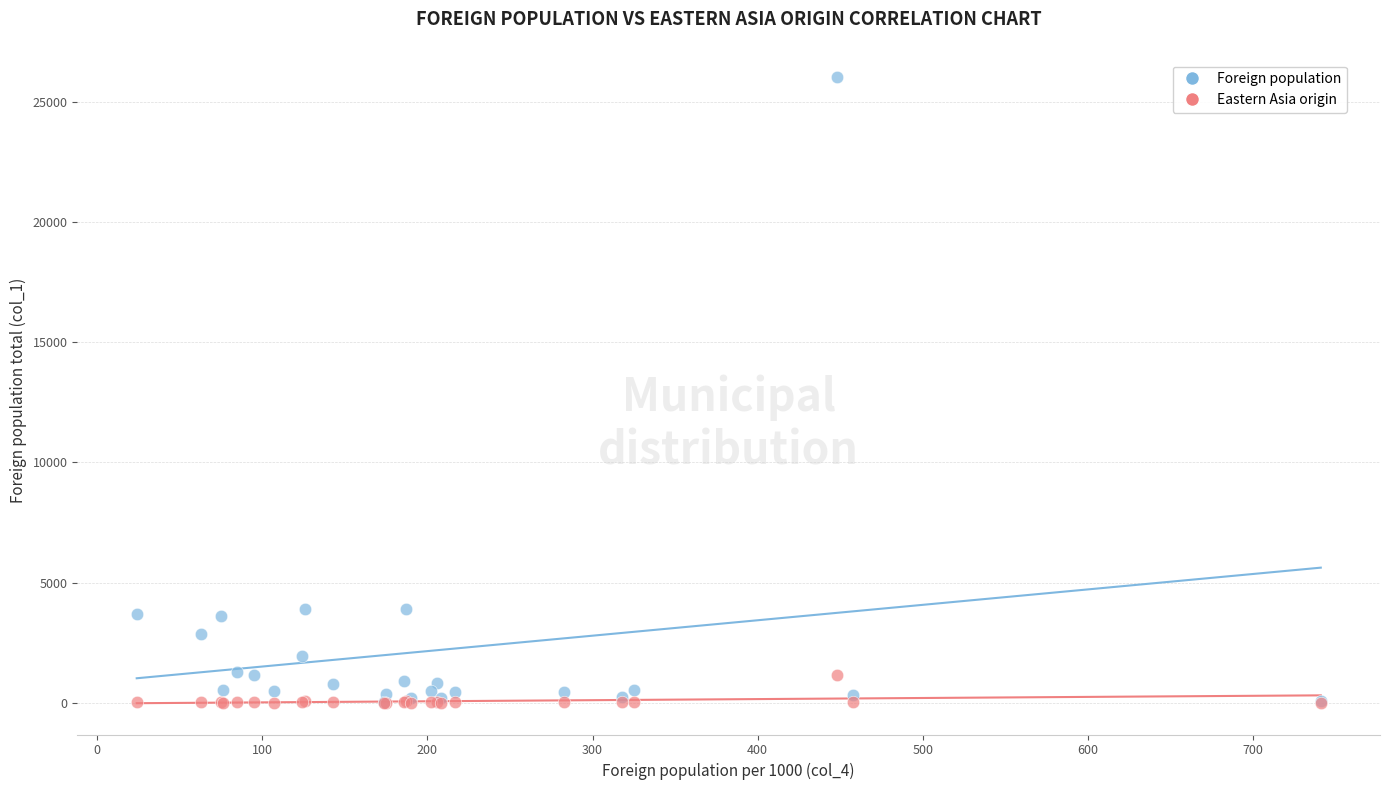

Which series reaches the maximum Y coordinate?

Foreign population